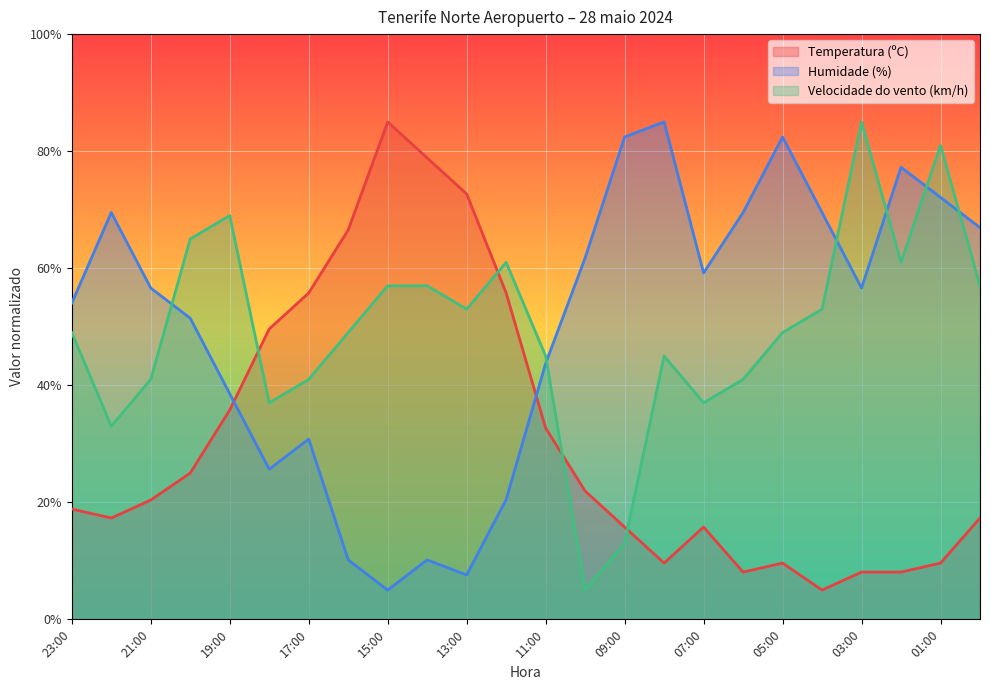

What is the label of the 5th point from the left?

19:00